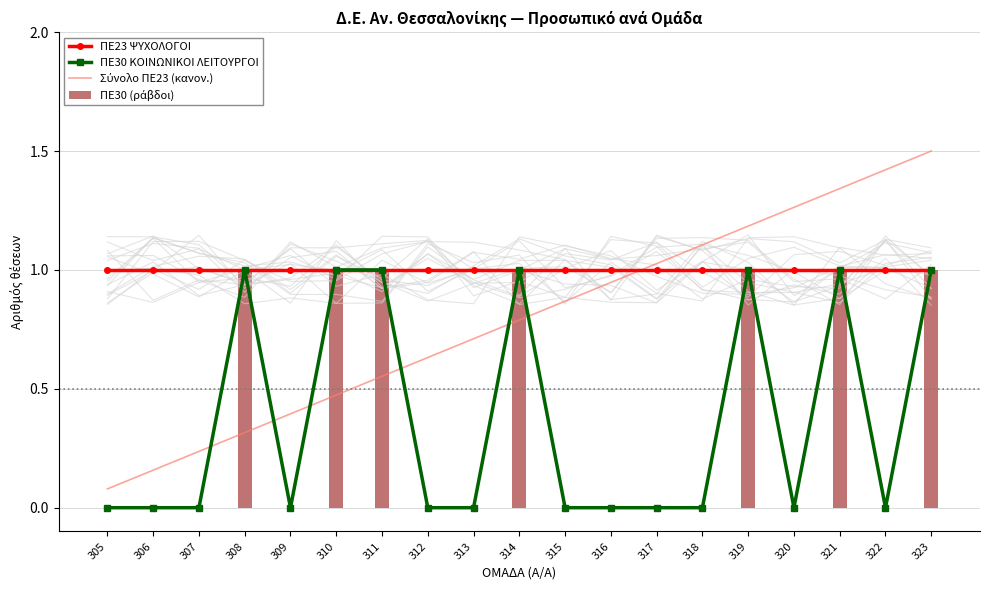

Which category has the highest value across all series?

323